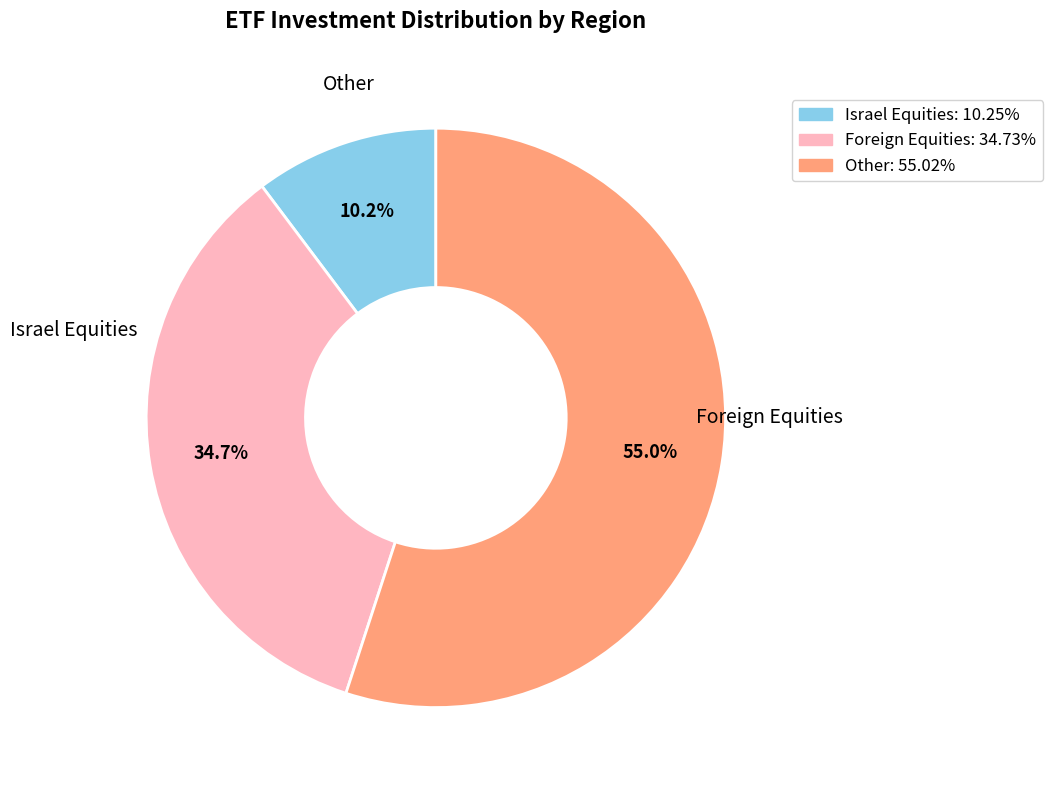

Is there any slice that represents more than half of the pie?

Yes